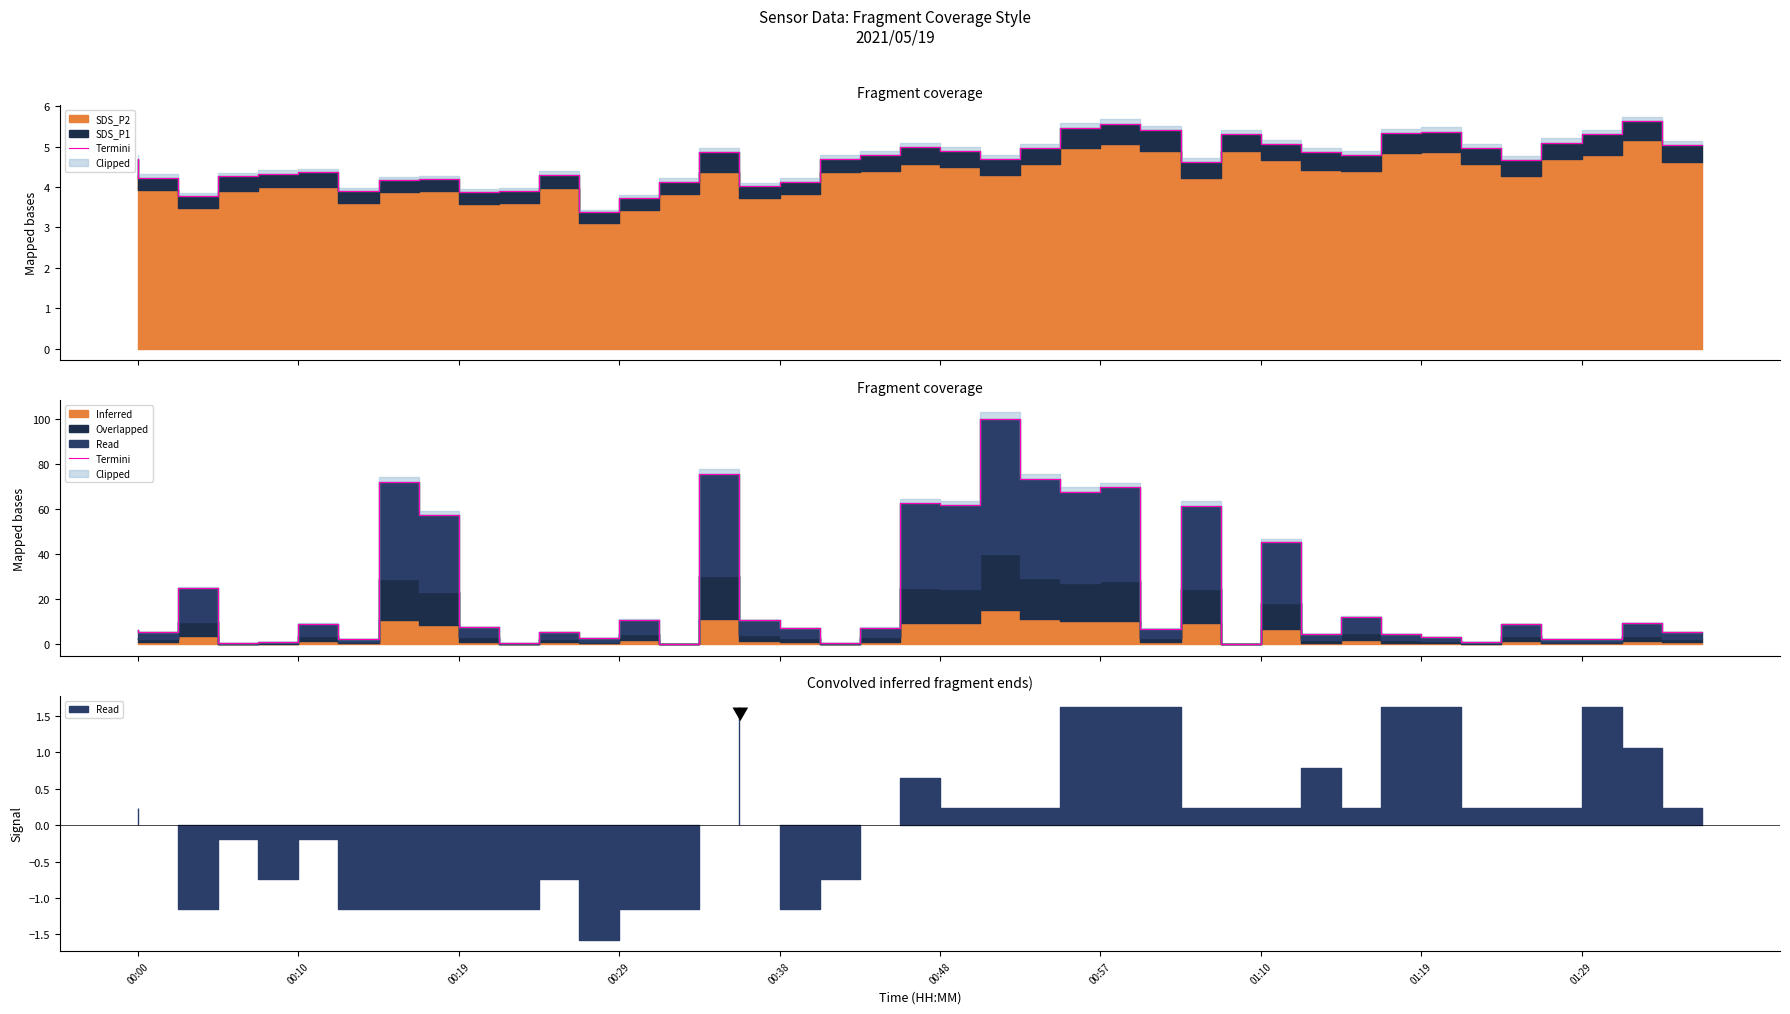

True or false: the data shows 42.4 at 01:10.

False